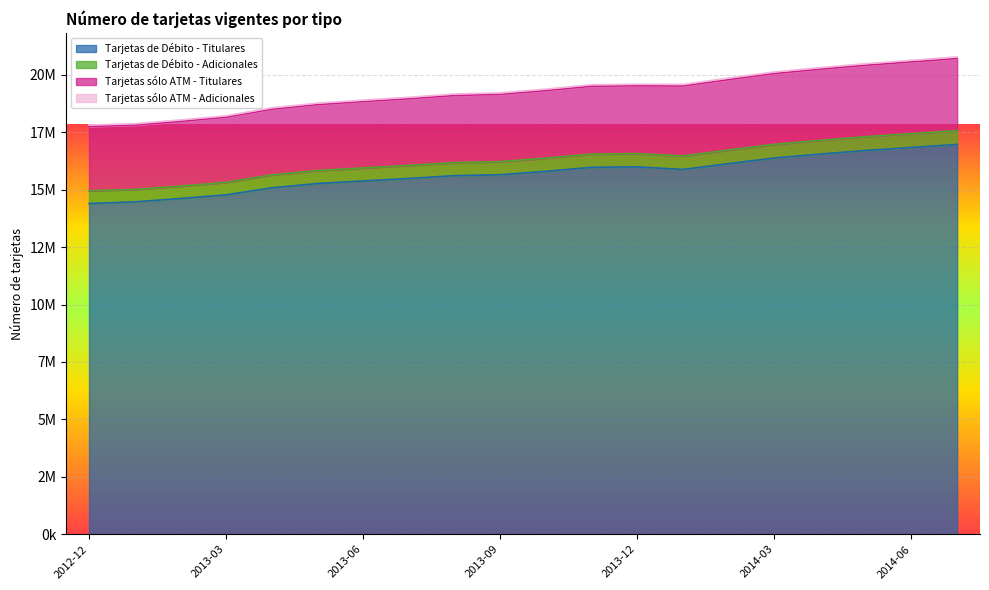

What is the average value of the Tarjetas de Débito - Titulares series?

15701790